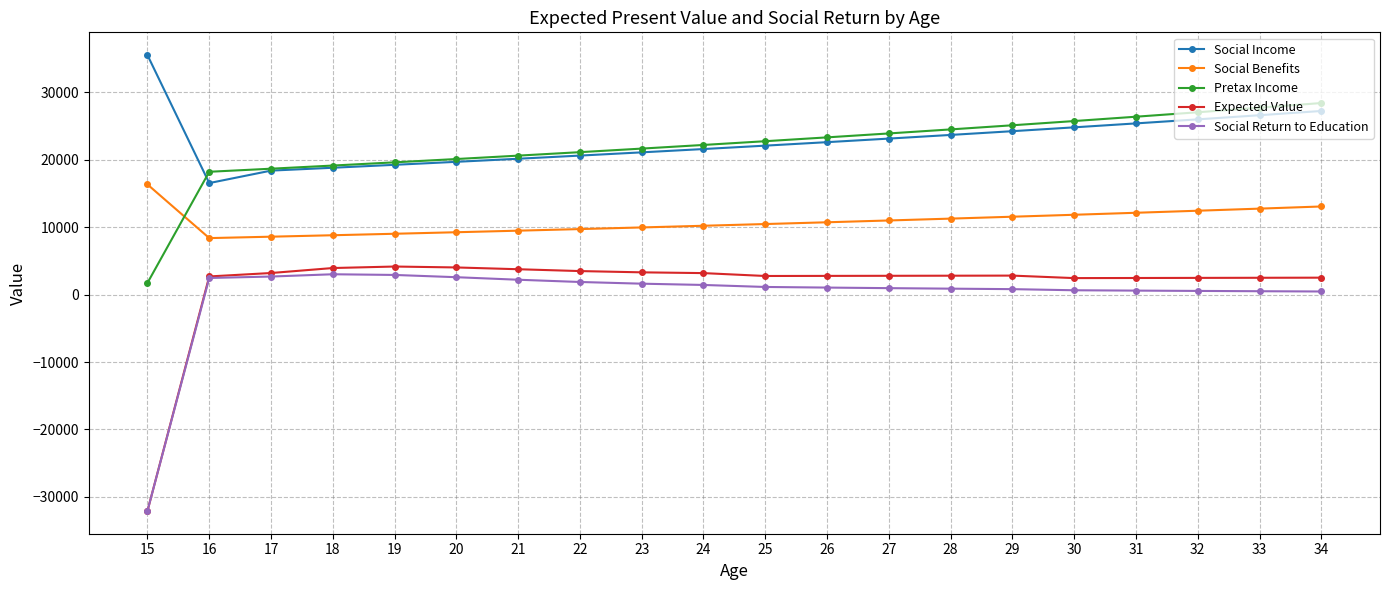

How many positive values does the Social Return to Education series have?

19